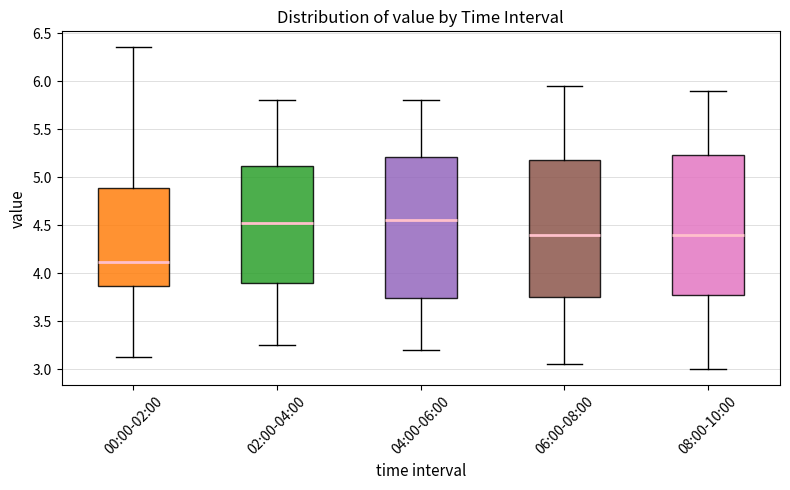

Reading left to right, transcribe this box plot: for each box, give where its median line is, the range the box spans, and where its two whiskers end, as read against the y-axis. The values are not printed on the chart, so give them approximately, as read against the axis.

00:00-02:00: median 4.10, box 3.85 to 4.90, whiskers 3.15 to 6.35
02:00-04:00: median 4.55, box 3.90 to 5.10, whiskers 3.25 to 5.80
04:00-06:00: median 4.55, box 3.75 to 5.20, whiskers 3.20 to 5.80
06:00-08:00: median 4.40, box 3.75 to 5.20, whiskers 3.05 to 5.95
08:00-10:00: median 4.40, box 3.80 to 5.25, whiskers 3.00 to 5.90